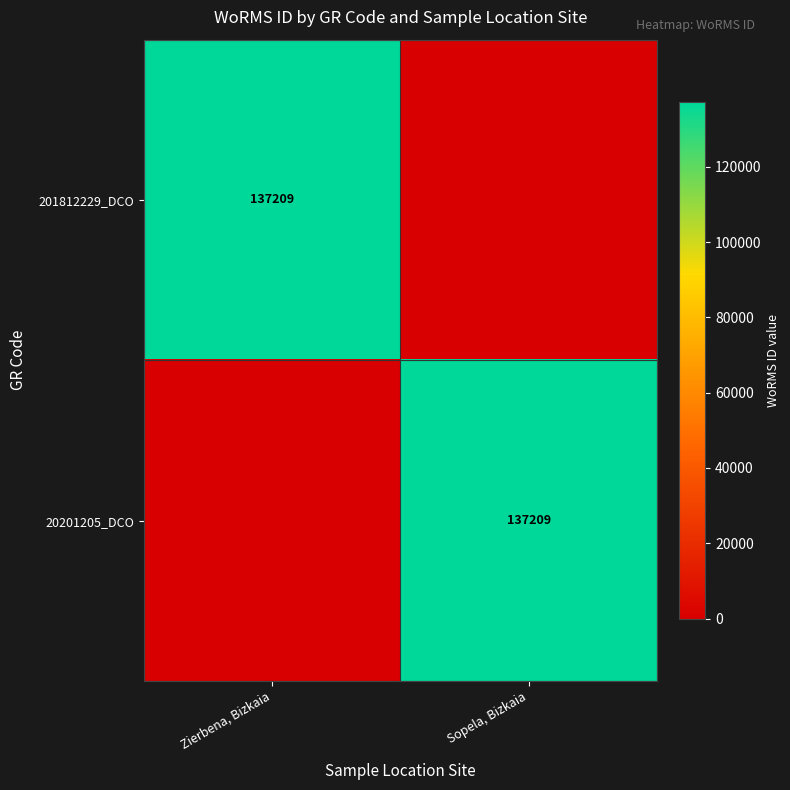

What is the total value across all series at Sopela, Bizkaia?

137209